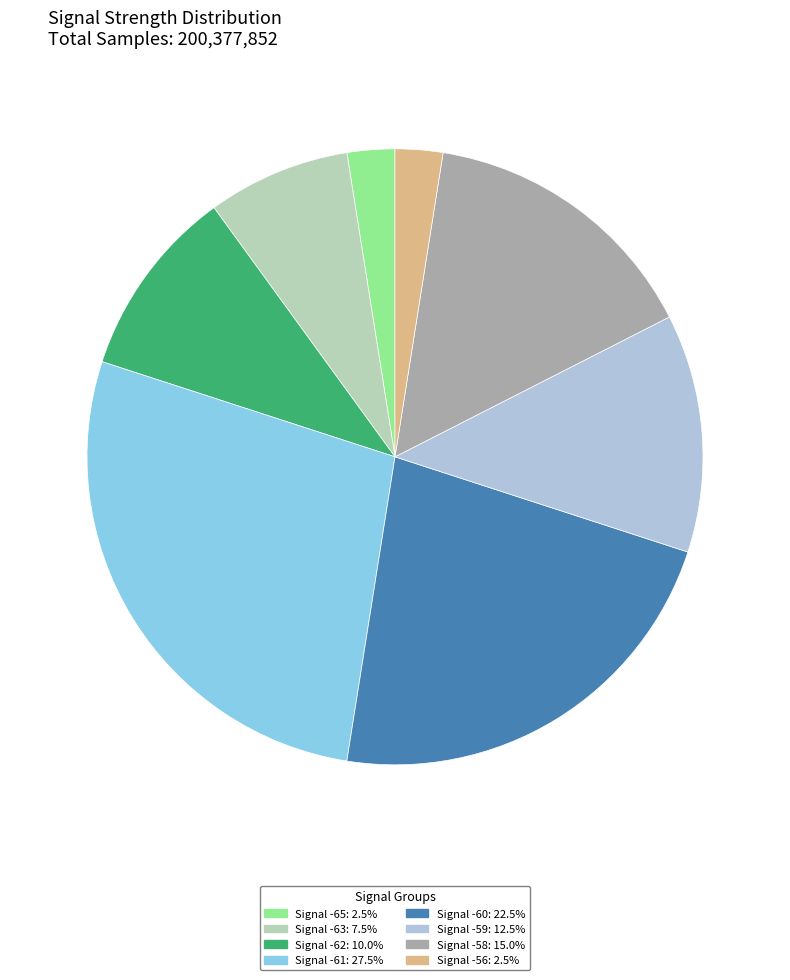

What is the ratio of the value at Signal -61: 27.5% to the value at Signal -58: 15.0%?

1.8